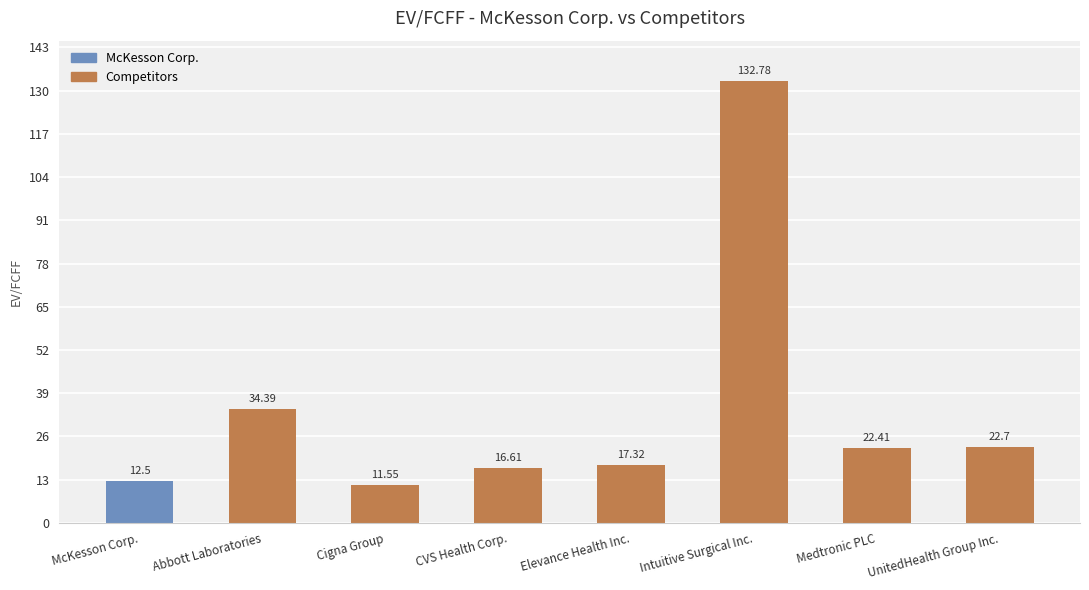

What is the average value?

33.8